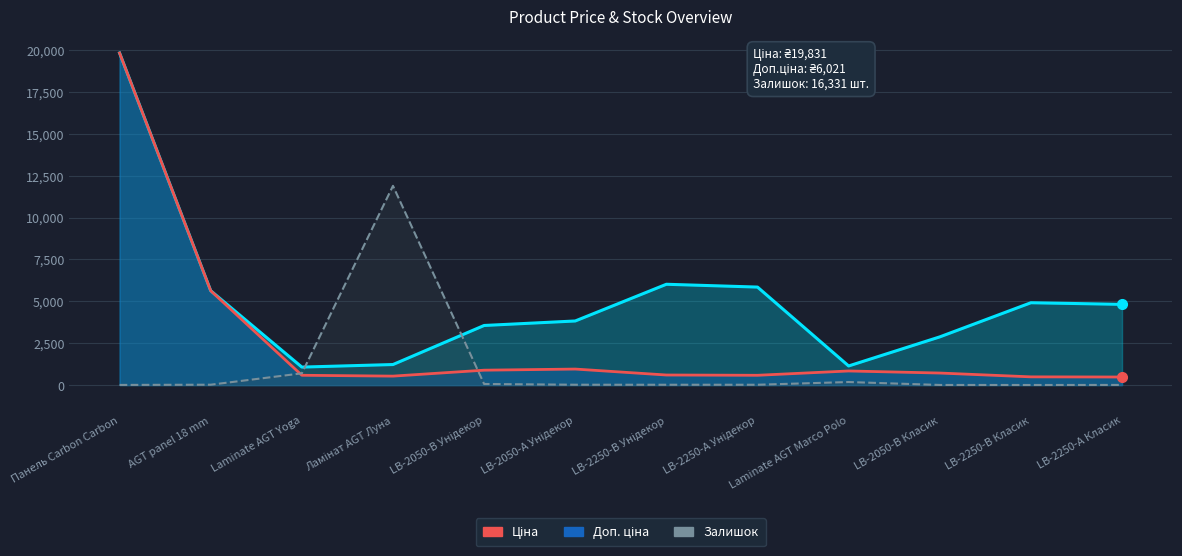

True or false: Залишок has a value of 27.5 at LB-2250-А Унідекор.

False